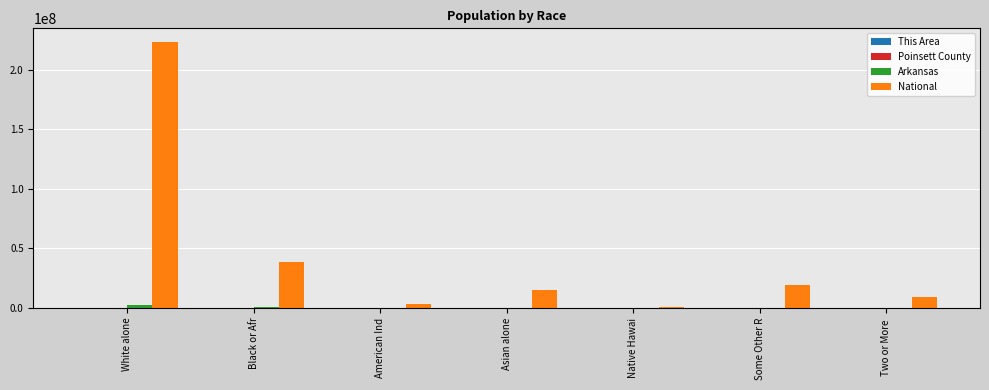

How many data points does each series have?

7